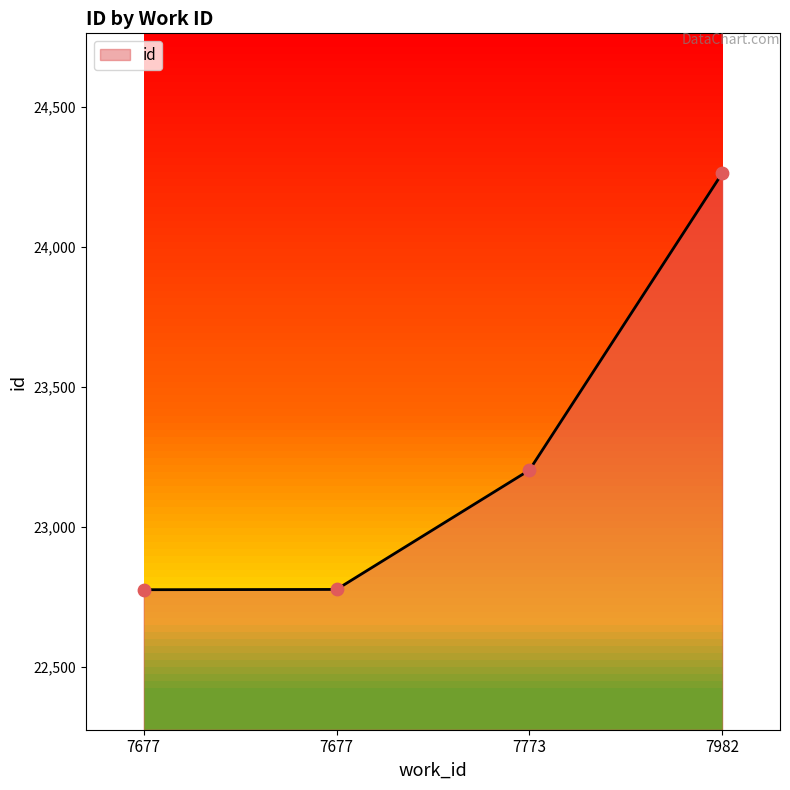

What is the ratio of the value at 7677 to the value at 7773?

1.0